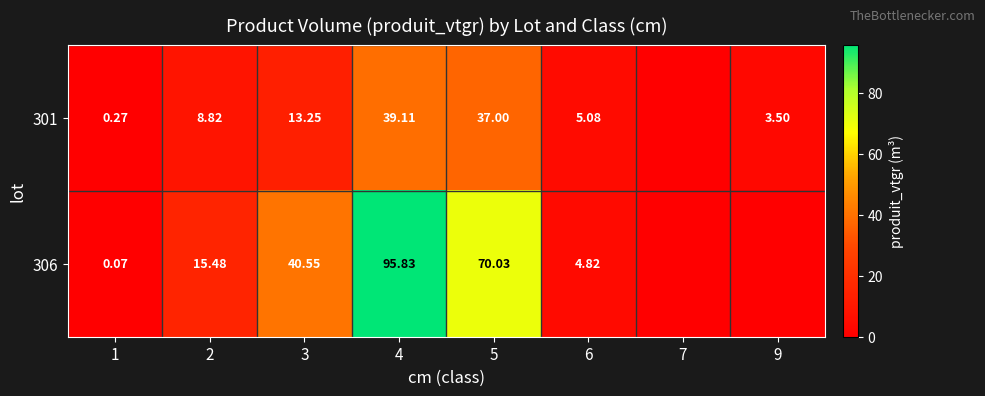

What is the average value of the 306 series?

28.3